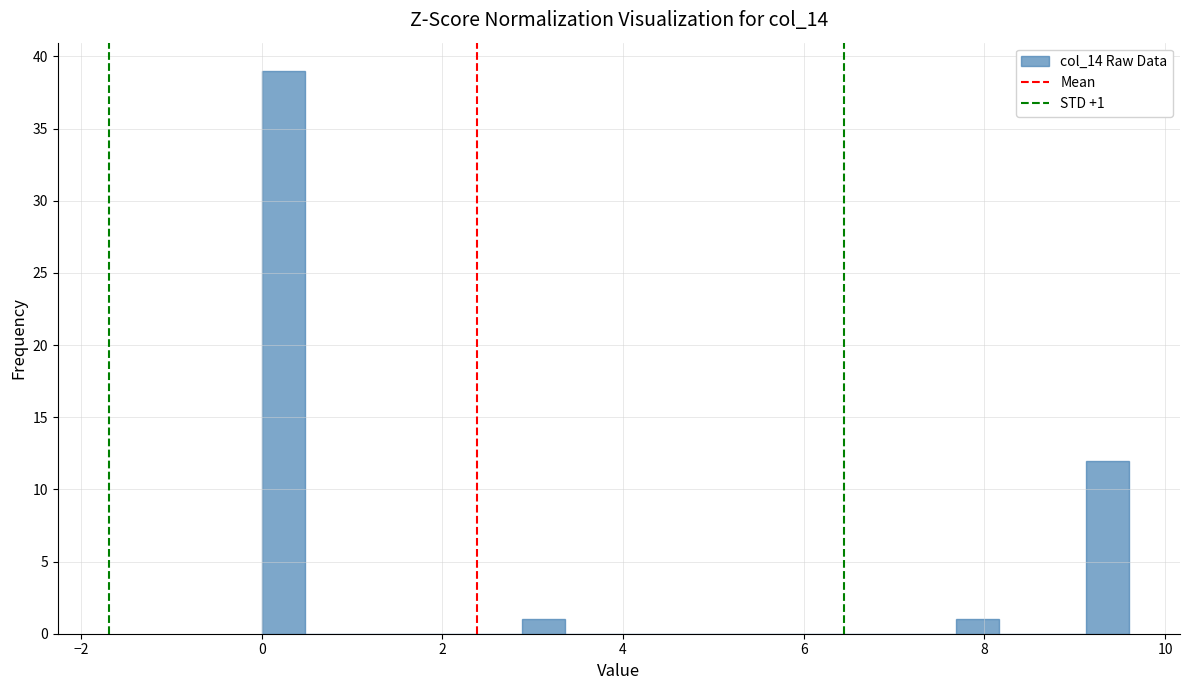

Read against the x-axis, roughly where is the centre of the tallest bar?

0.2